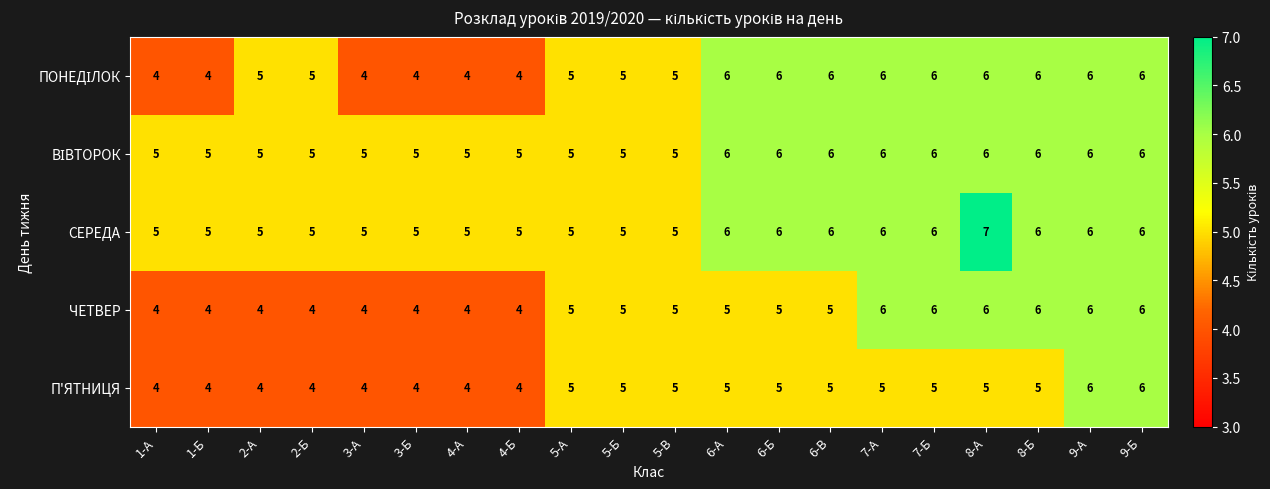

What is the sum of the ЧЕТВЕР values at 4-Б and 9-А?

10